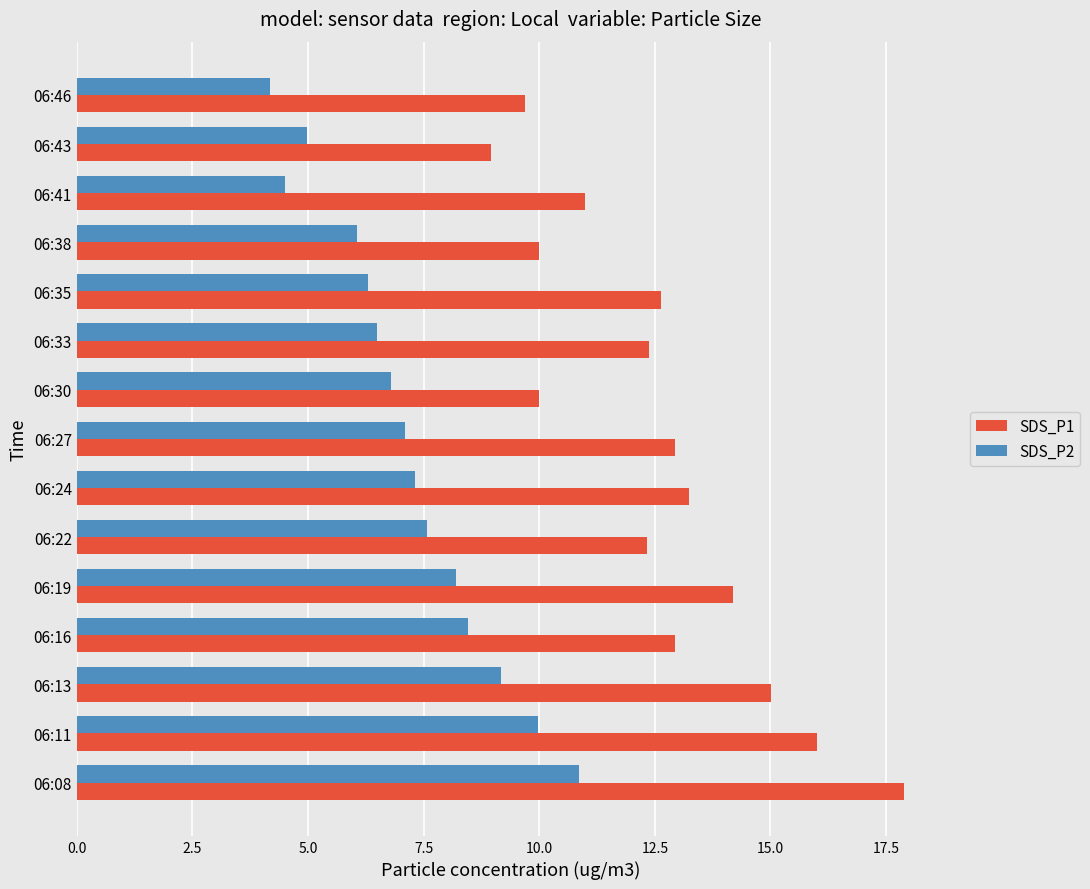

List the series in order of their overall mean, highest first.

SDS_P1, SDS_P2